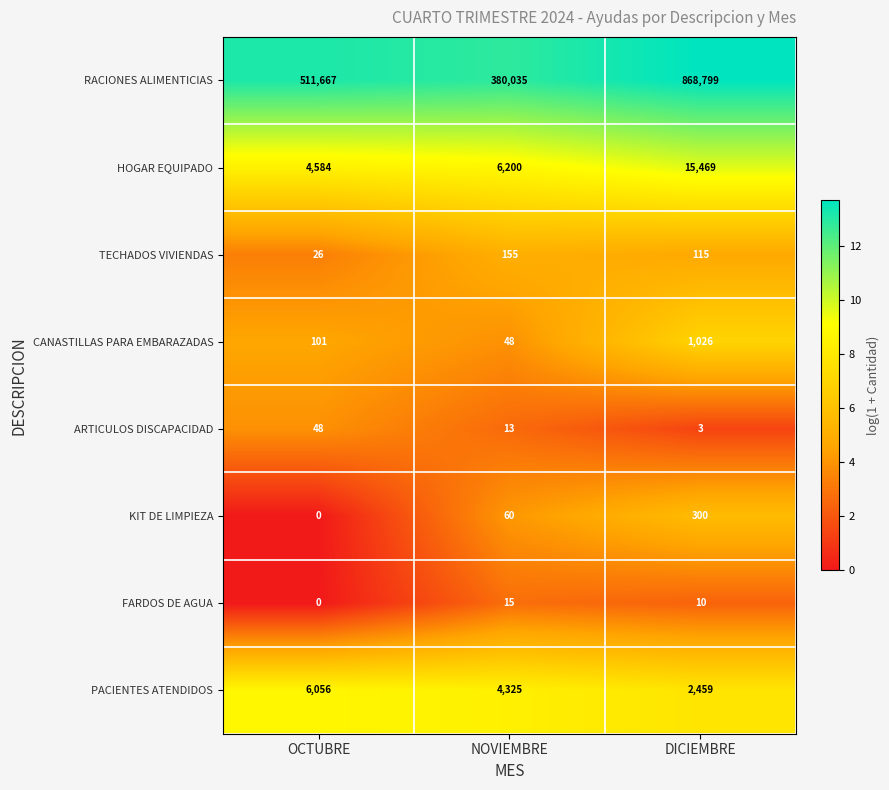

Count the number of data series in this chart.

8